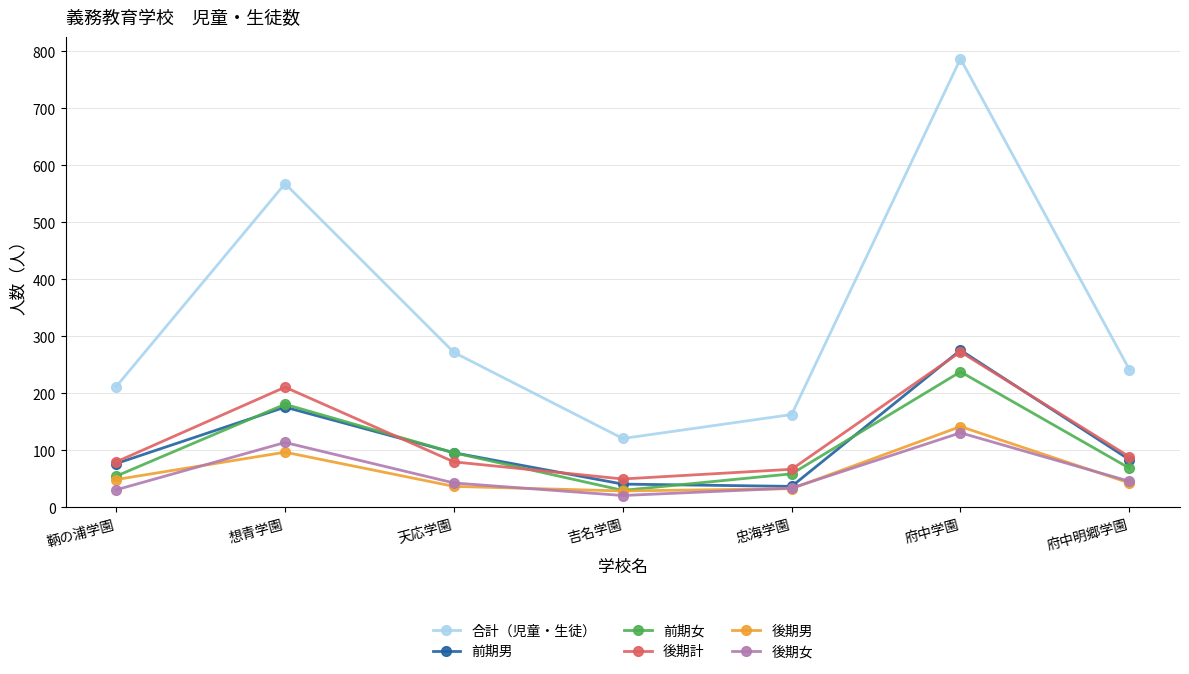

How many data points in 前期女 are less than 69?

3